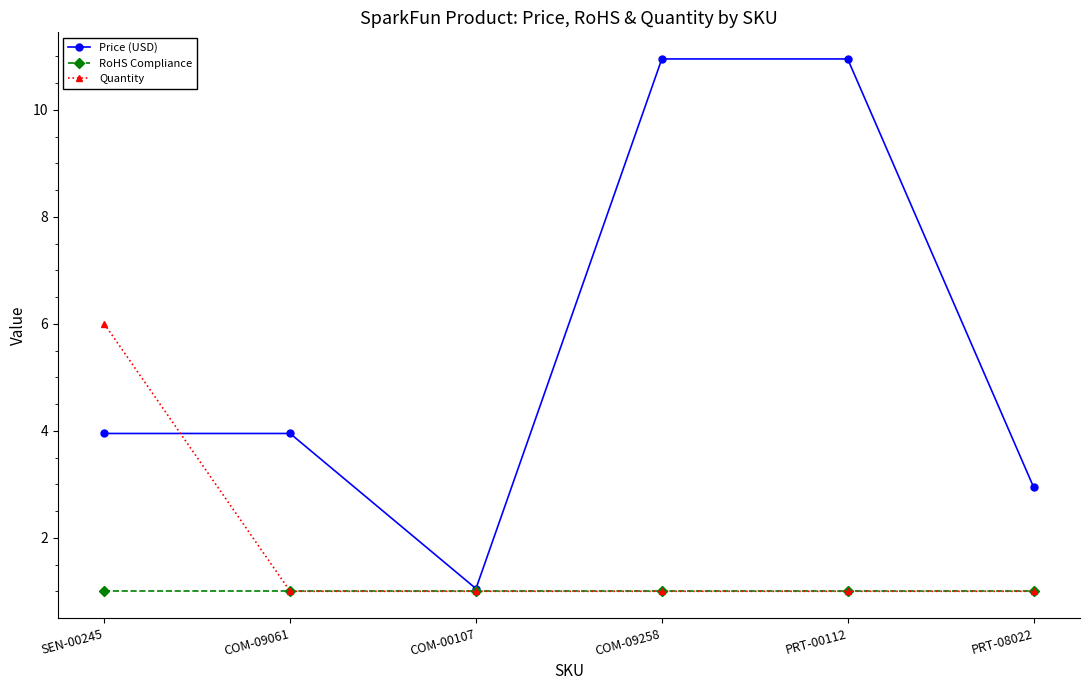

What is the lowest value of the Price (USD) series?

1.1